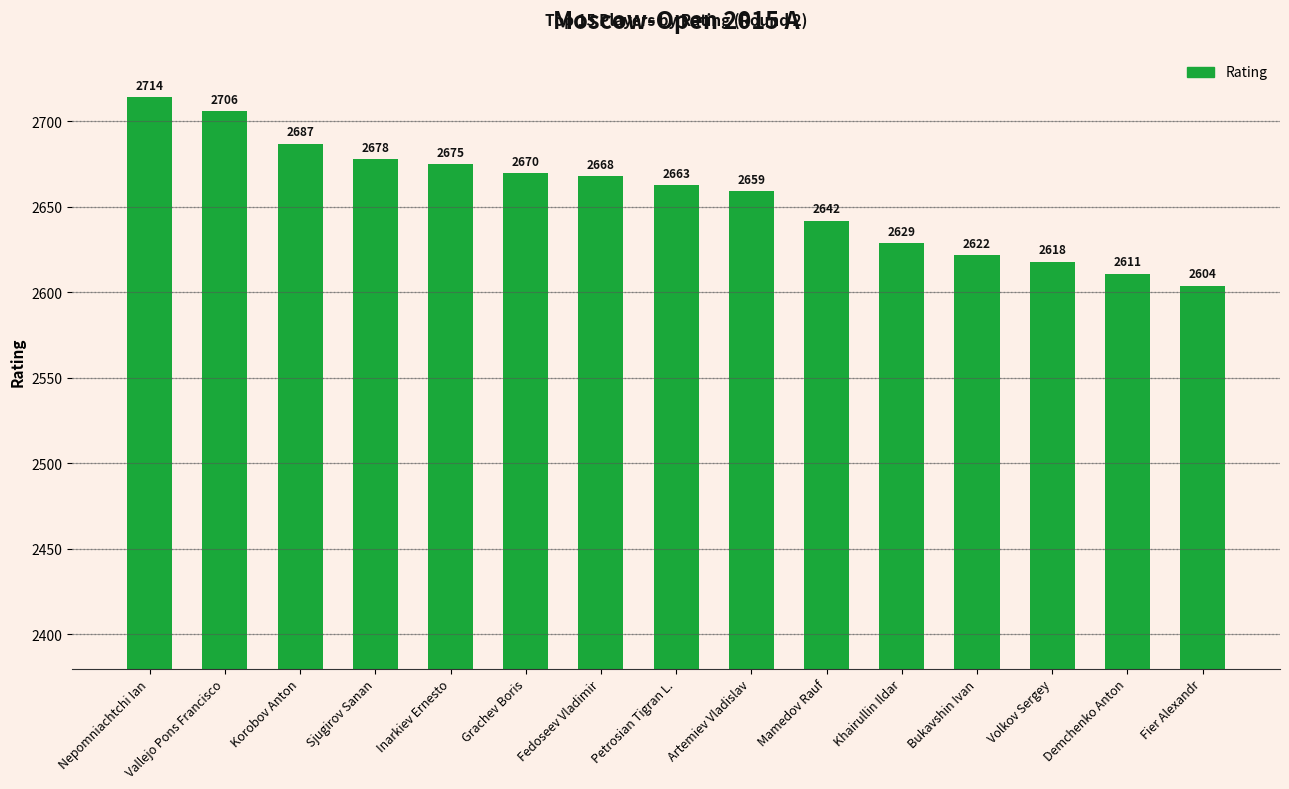

What is the smallest value displayed?

2604